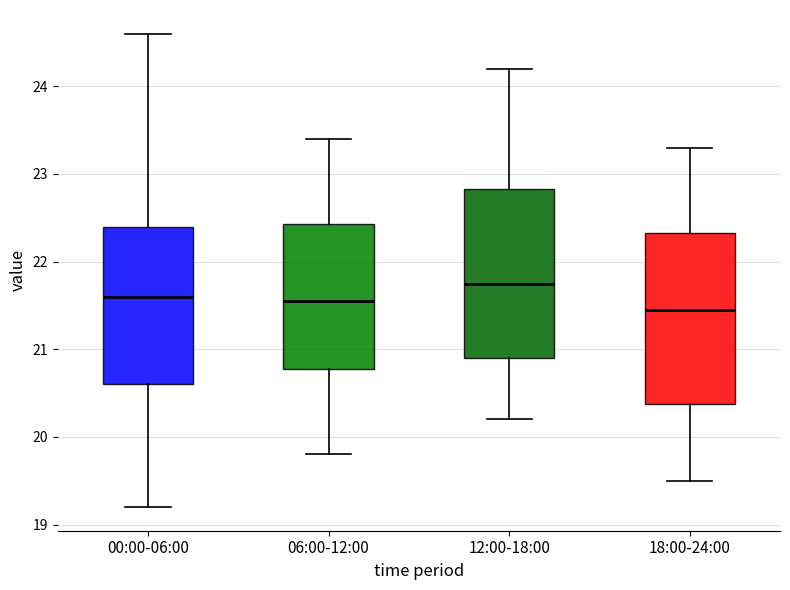

Which box's median line is the highest?

12:00-18:00